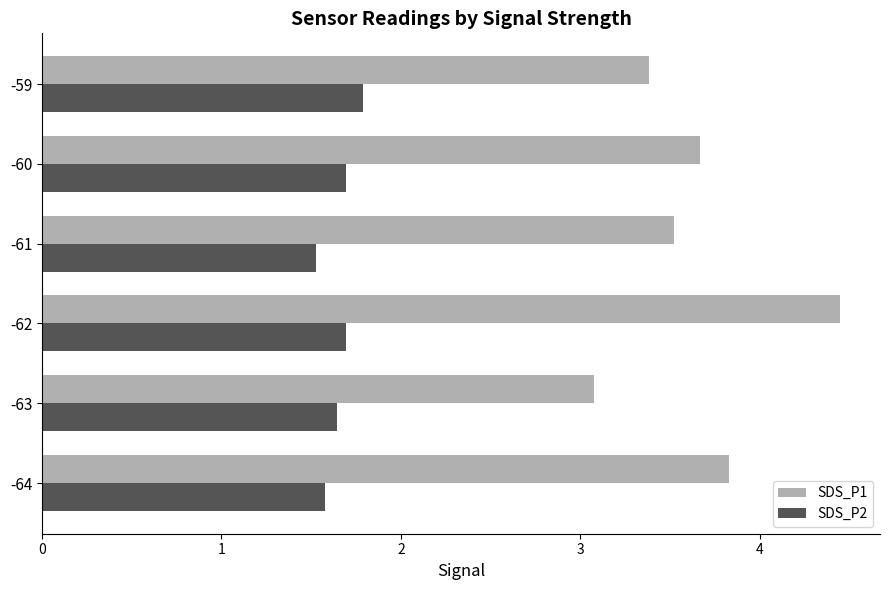

What is the minimum value for SDS_P2?

1.5